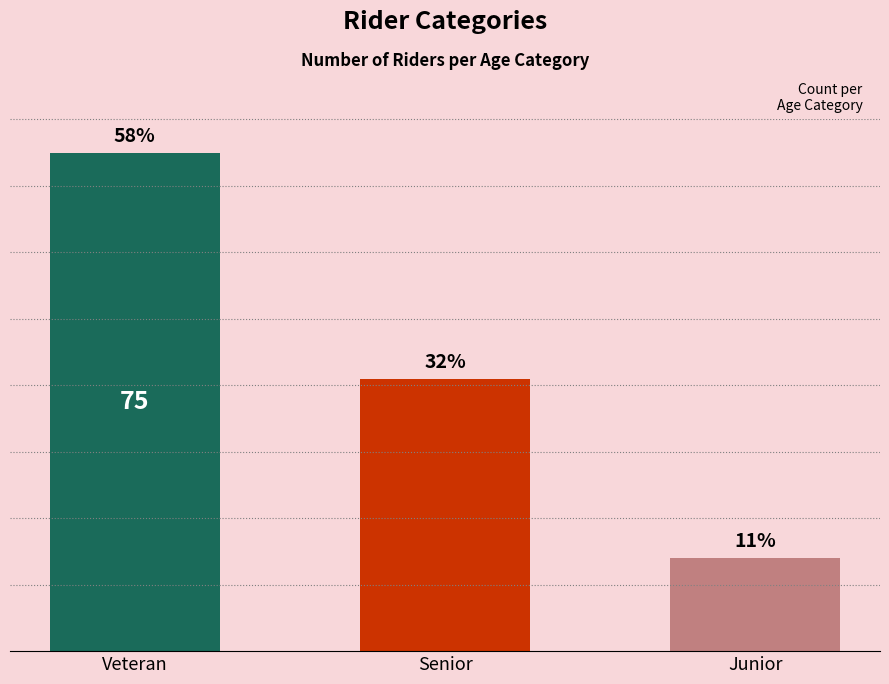

Is it true that the value at Senior is 15?

False